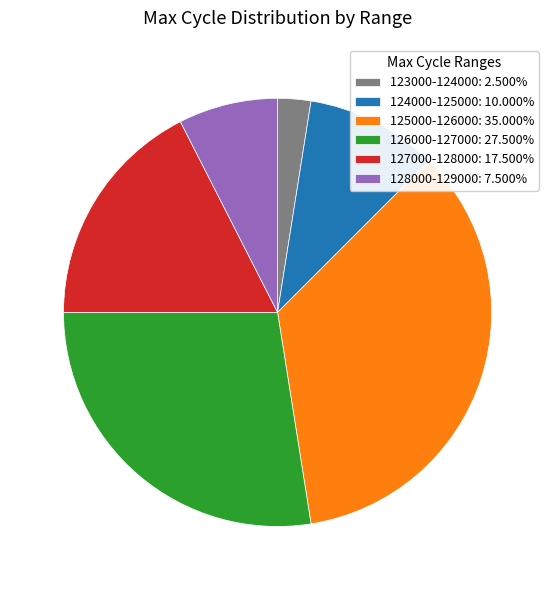

How many slices are in this pie chart?

6